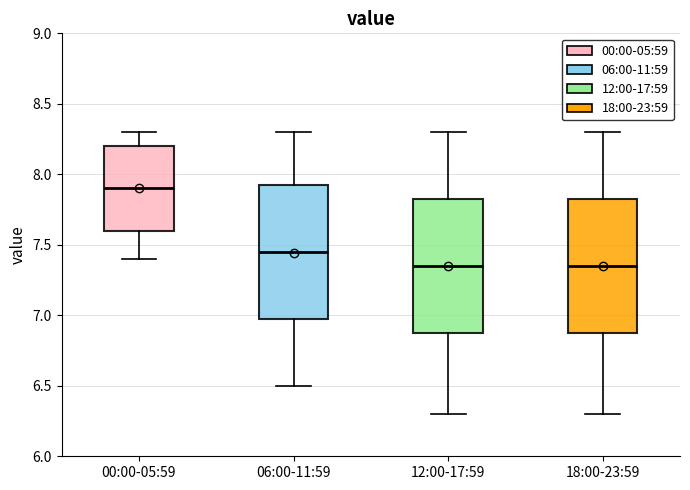

Which box has the highest median line?

00:00-05:59